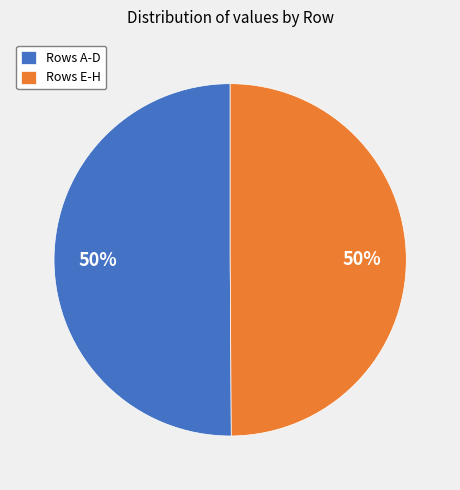

To the nearest percent, what percentage of the pie is Rows E-H?

50%